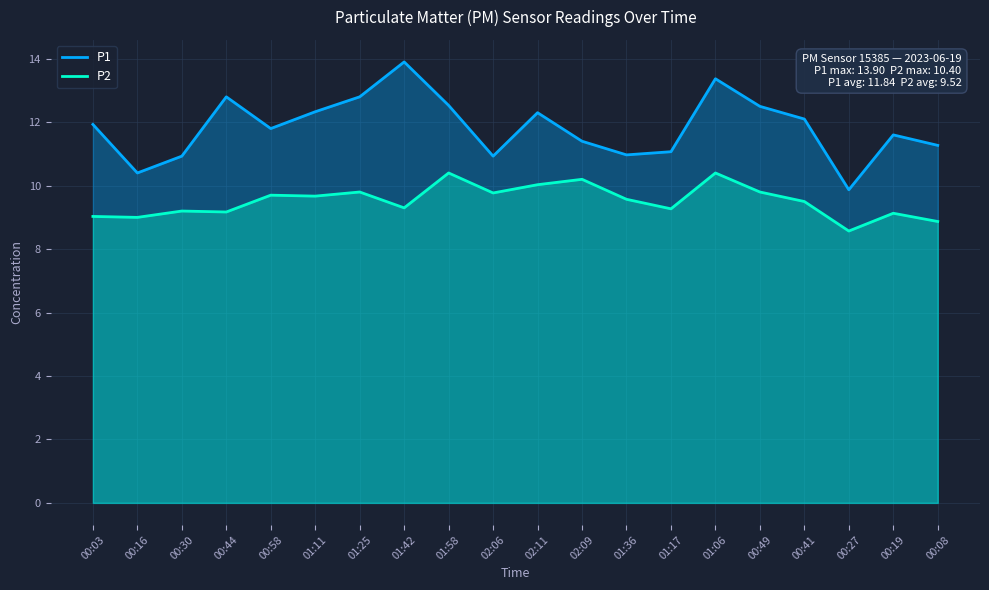

Is it true that P2 equals 12.6 at 01:11?

False